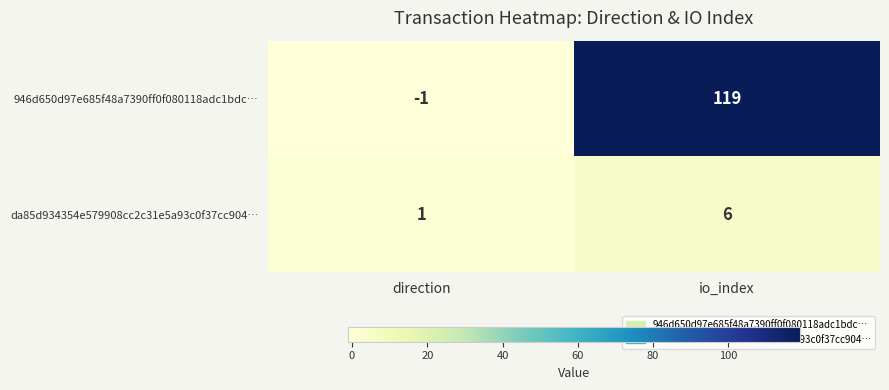

At which category is the sum across all series the highest?

io_index